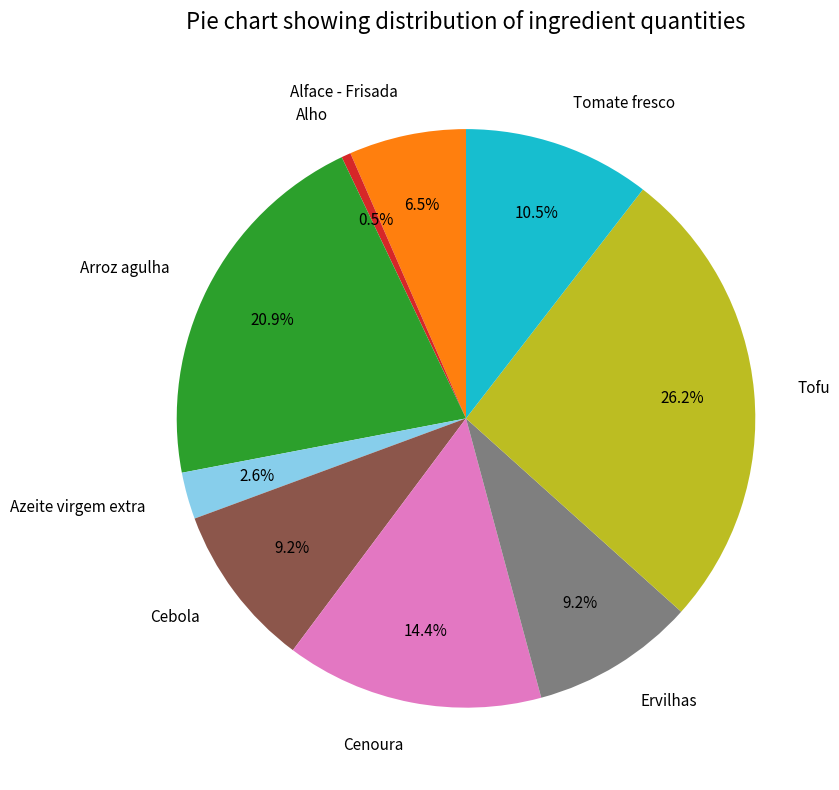

What percentage is the Ervilhas slice, to the nearest percent?

9%